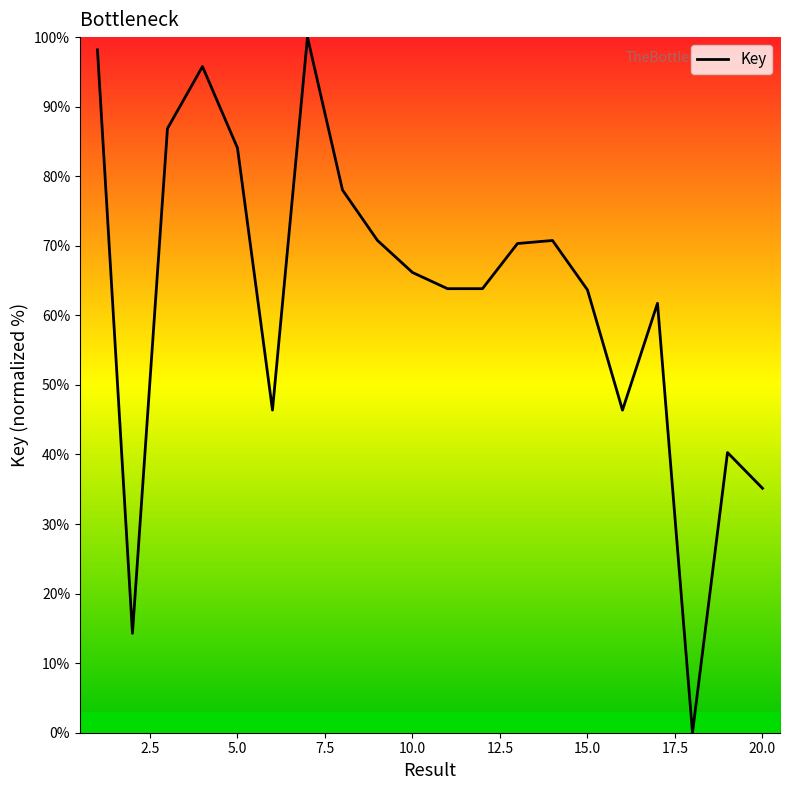

What is the average value?

62.8